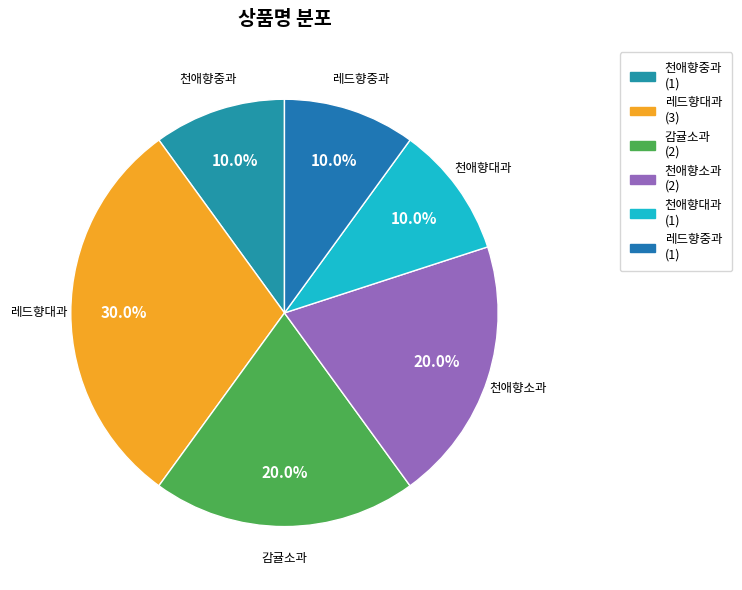

Count the number of slices in the pie.

6